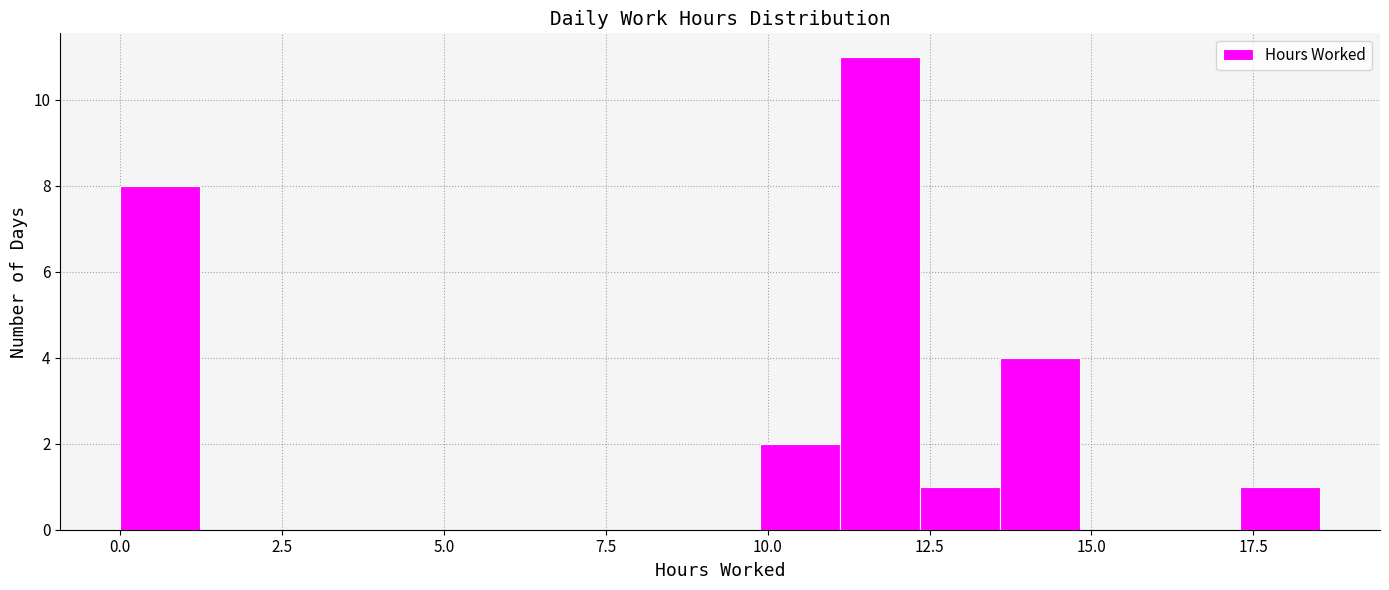

Read against the x-axis, roughly where is the centre of the tallest bar?

11.5